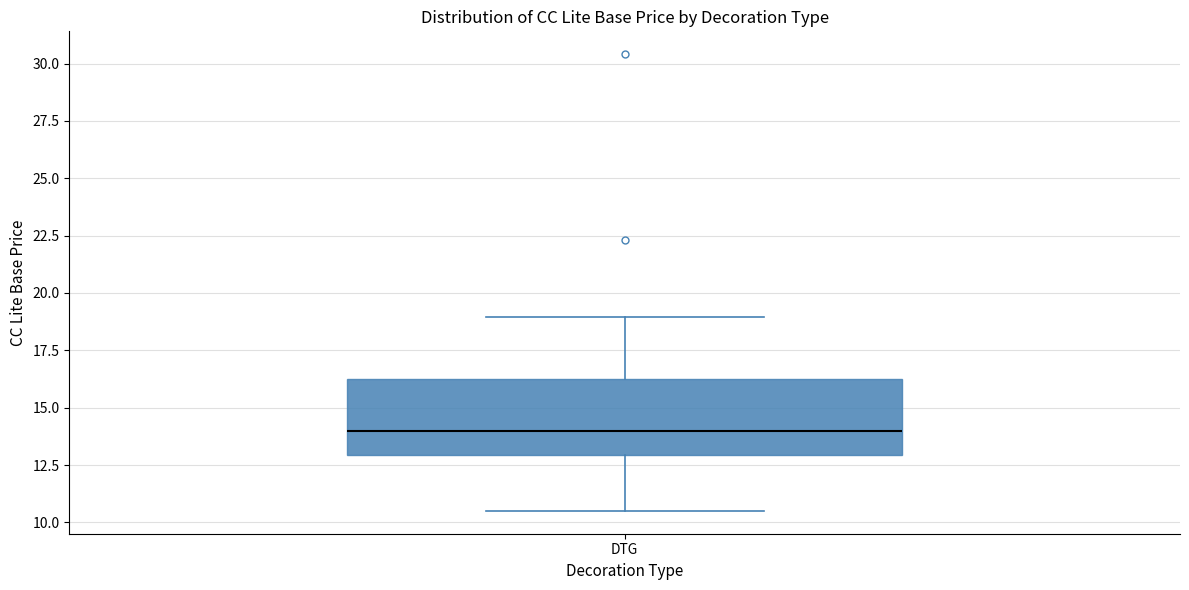

Where does the upper whisker of the box for DTG end on the y-axis? The values are not printed on the chart, so give them approximately, as read against the axis.

19.0